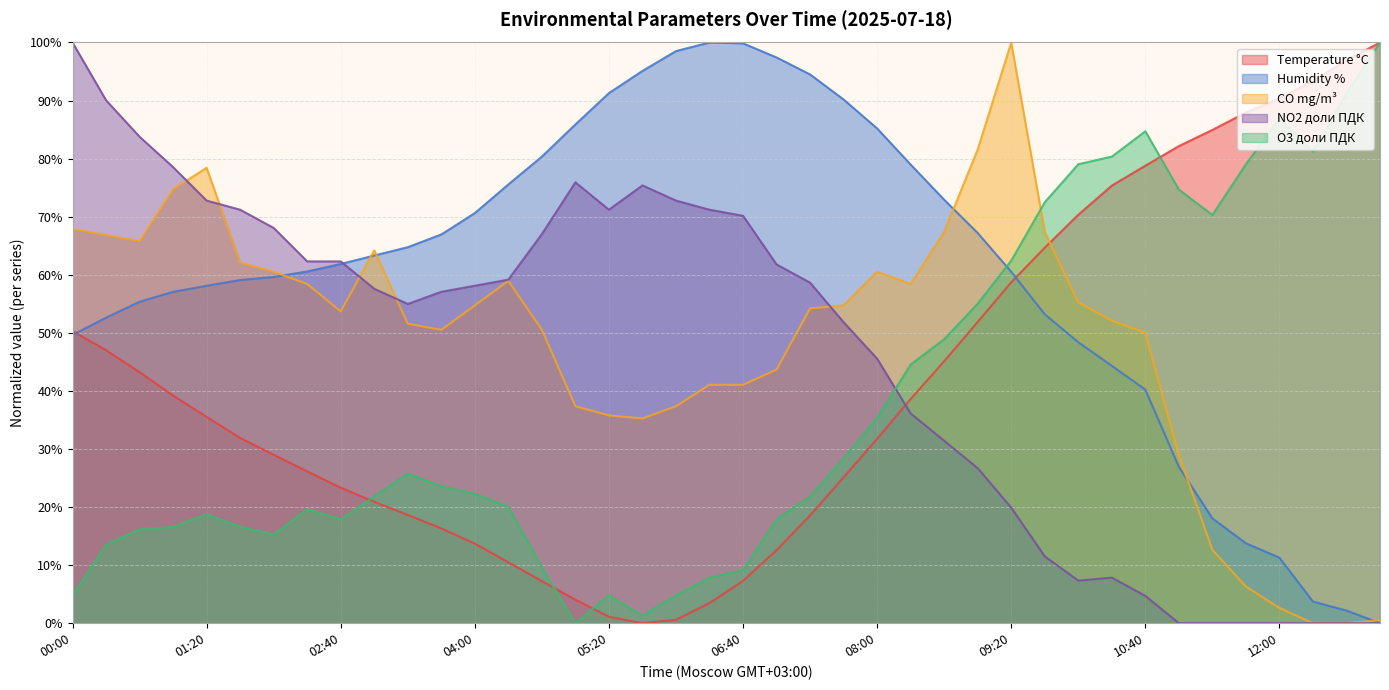

What are all the series names shown in the legend?

Temperature °C, Humidity %, CO mg/m³, NO2 доли ПДК, O3 доли ПДК